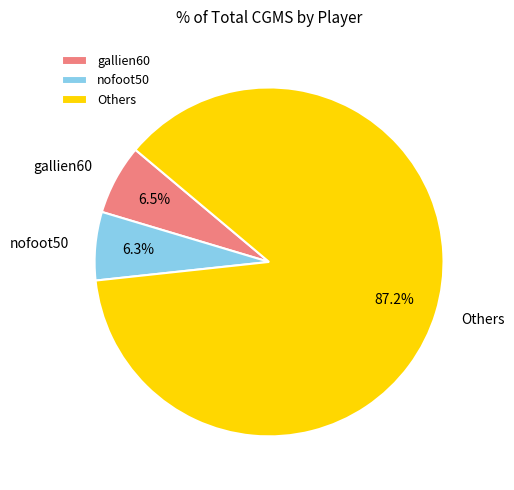

Which has a higher value, gallien60 or Others?

Others